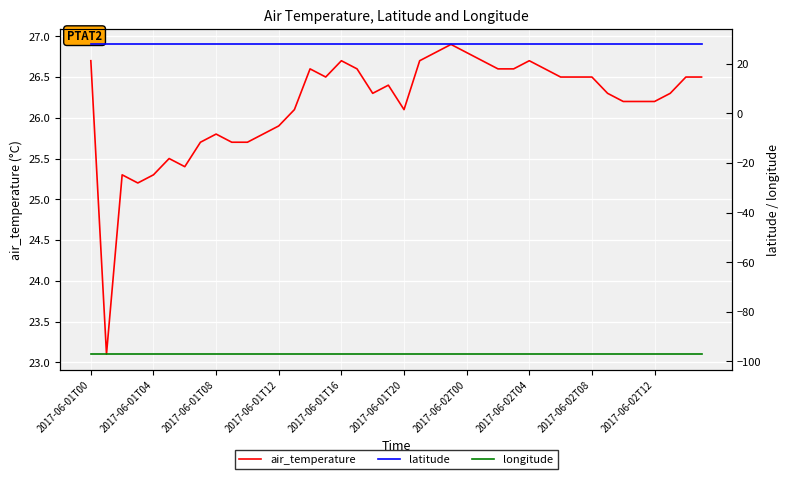

True or false: air_temperature has more than 1 interior local peaks.

True